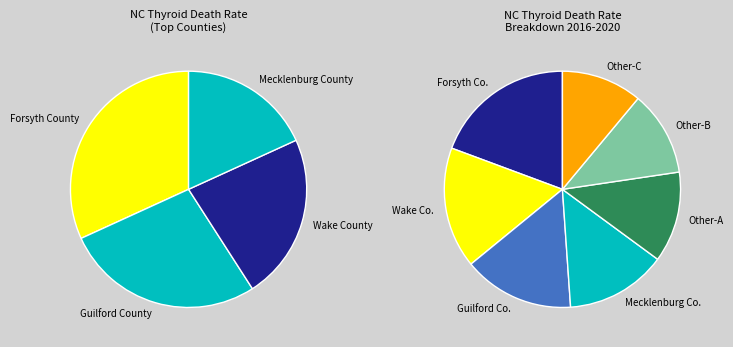

How many segments does this pie chart have?

4